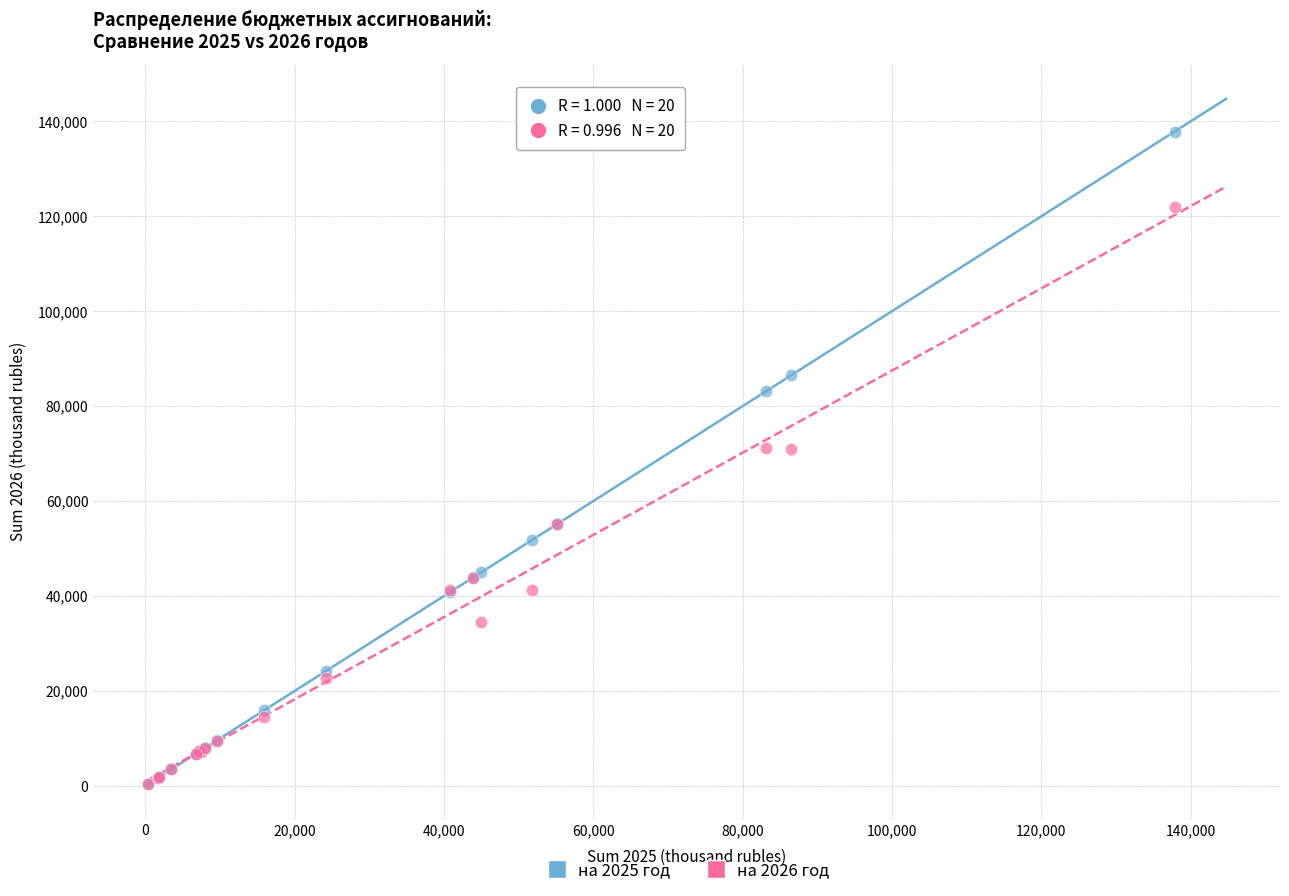

Which series reaches the maximum Y coordinate?

на 2025 год